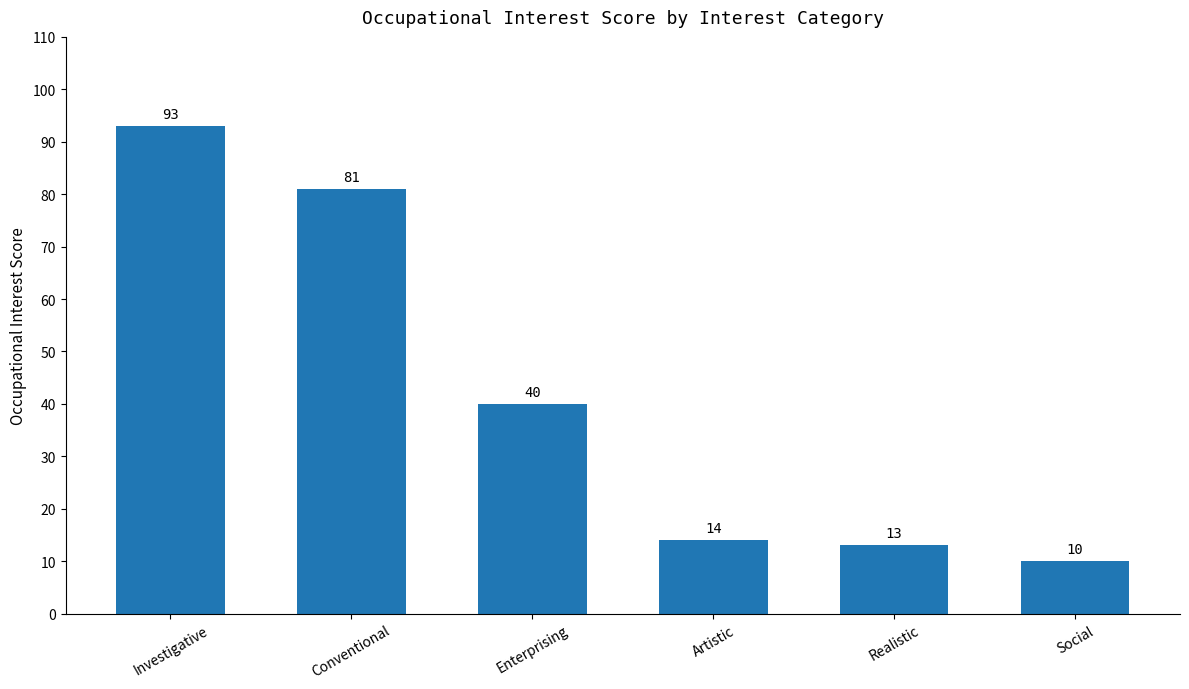

Rank the categories by value from highest to lowest.

Investigative, Conventional, Enterprising, Artistic, Realistic, Social